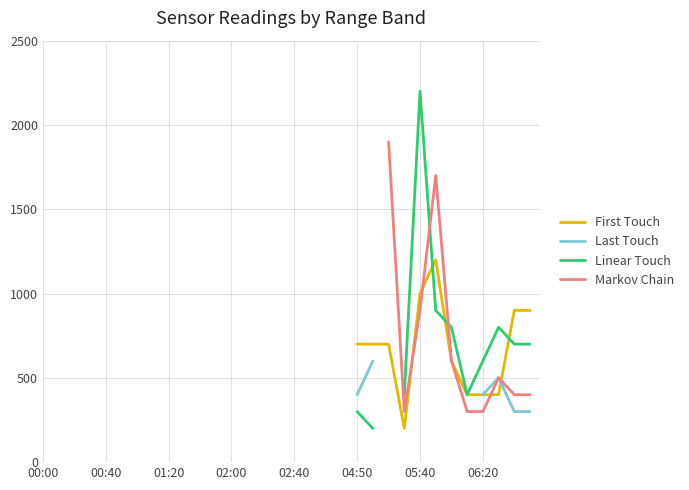

What is the maximum value shown in the chart?

2200.0